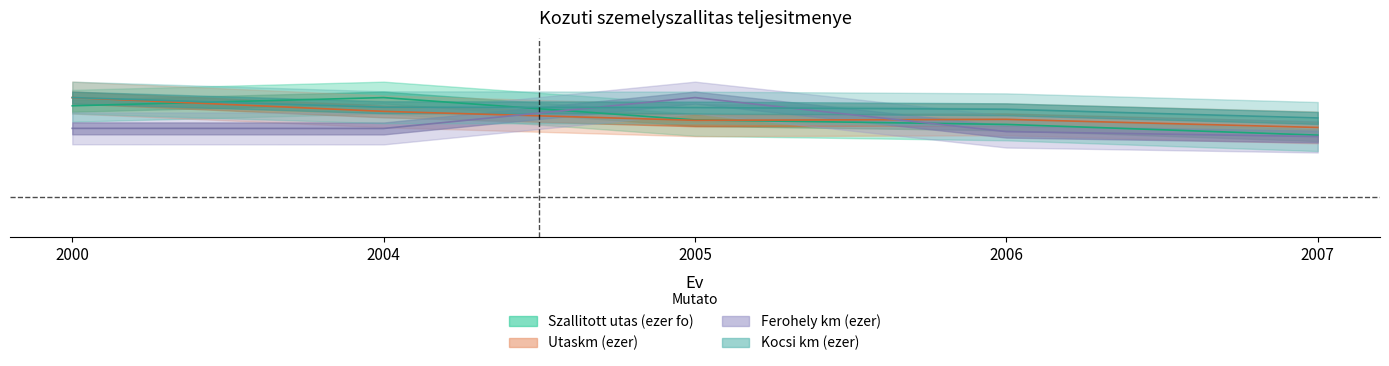

Does the chart display data point markers on the line(s)?

No